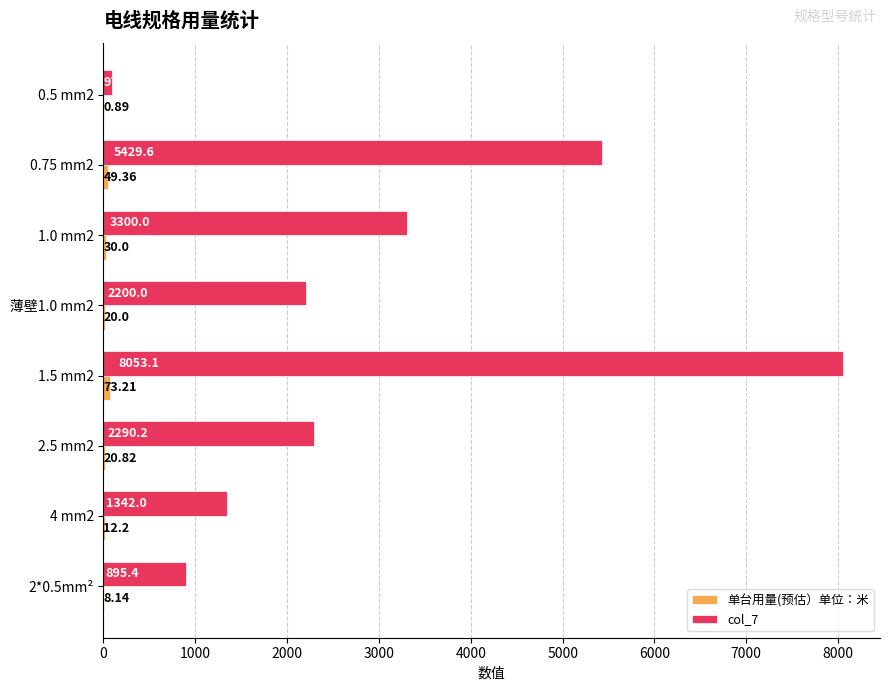

At which category is the sum across all series the highest?

1.5 mm2